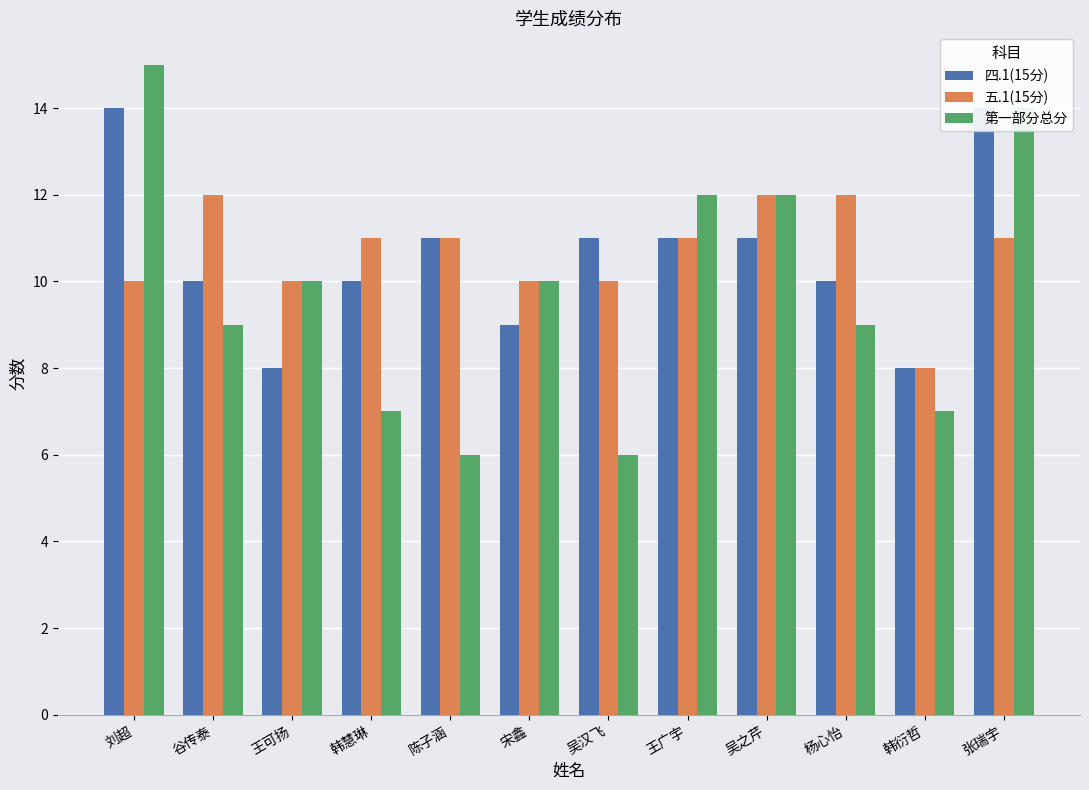

What is the sum of all 四.1(15分) values?

127